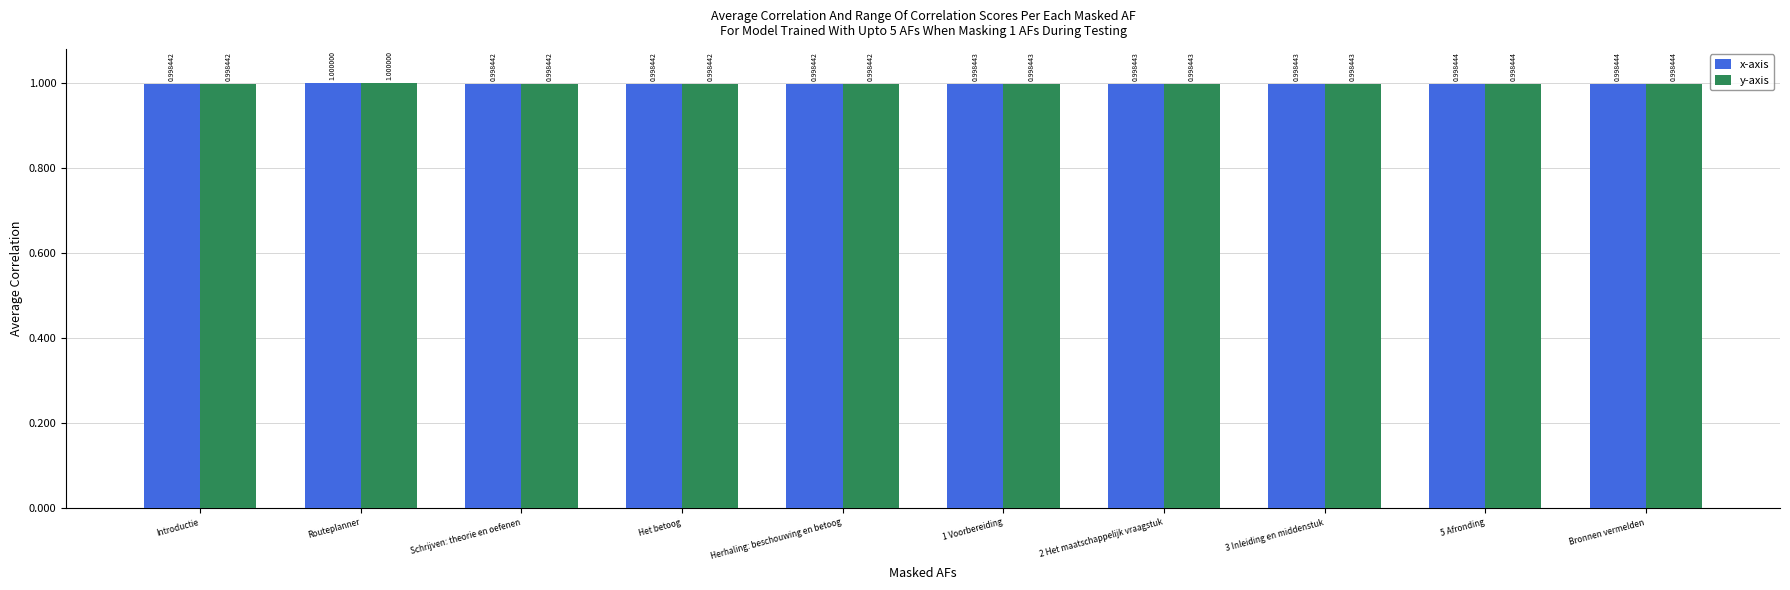

What is the label of the 6th bar from the left?

1 Voorbereiding